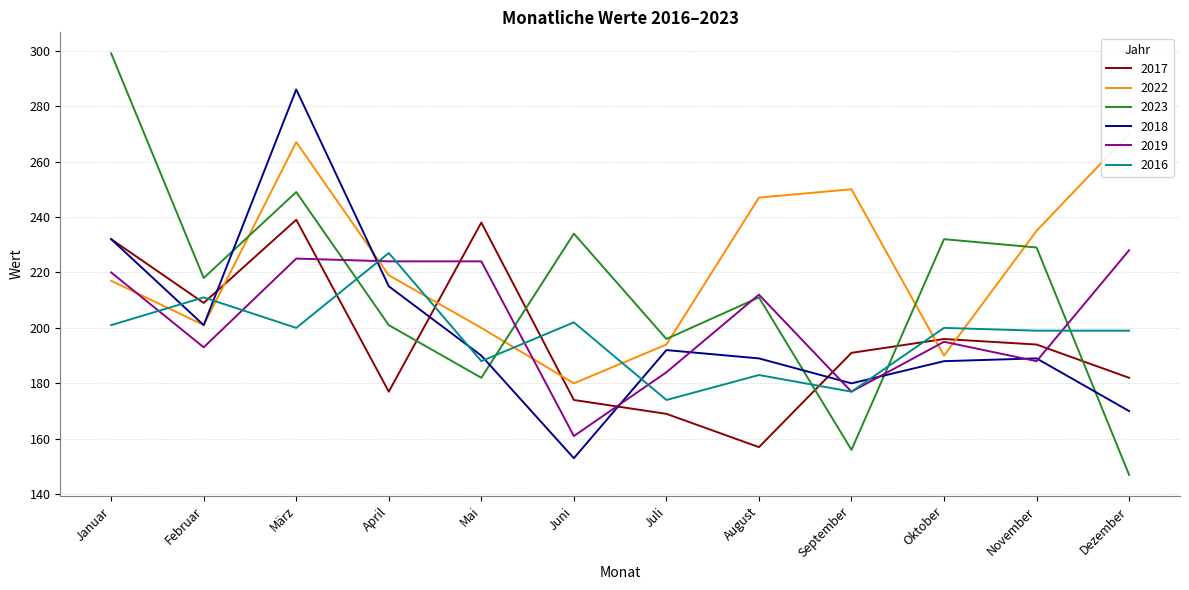

What is the greatest value displayed?

299